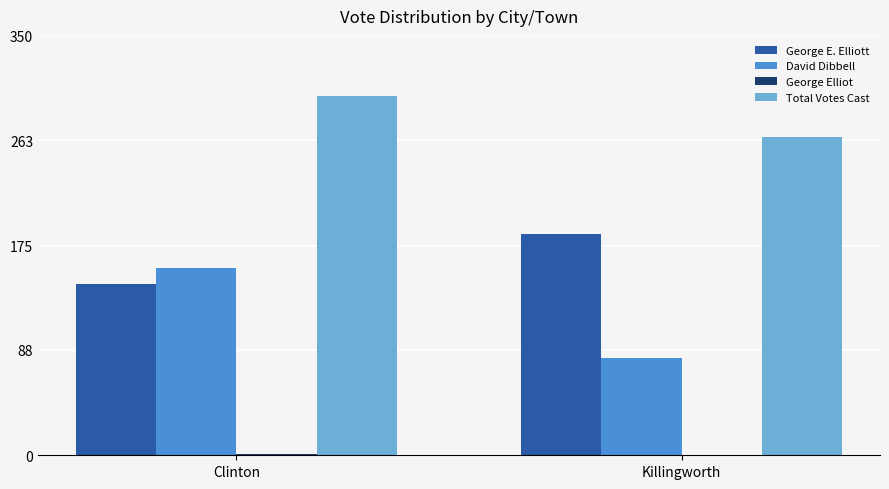

What is the sum of all David Dibbell values?

237